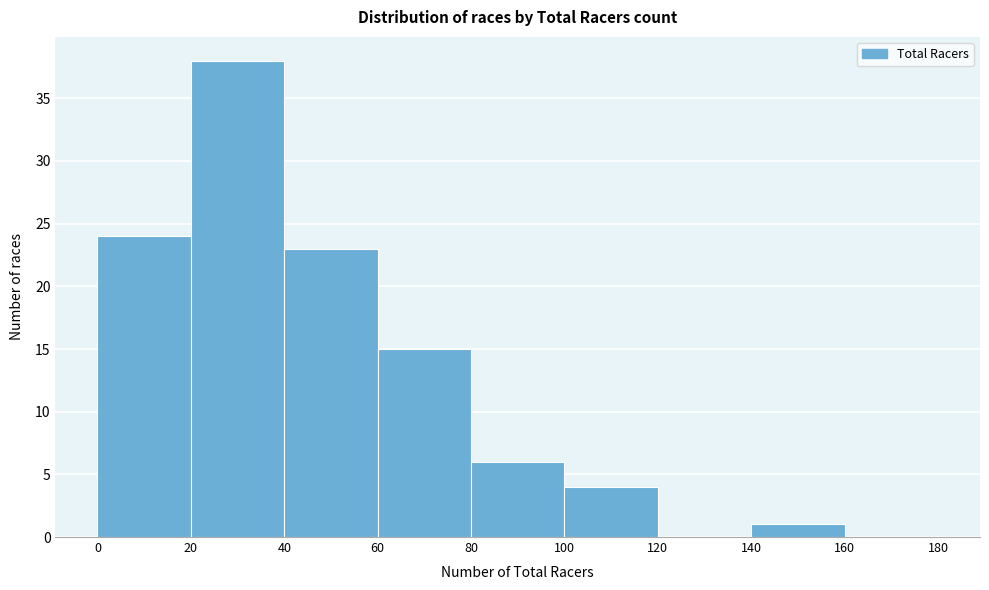

Reading left to right, transcribe this chart: for each bar, give the range it covers on the x-axis and its height. The values are not printed on the chart, so give them approximately, as read against the axis.

0 to 20: 24
20 to 40: 38
40 to 60: 23
60 to 80: 15
80 to 100: 6
100 to 120: 4
120 to 140: 0
140 to 160: 1
160 to 180: 0